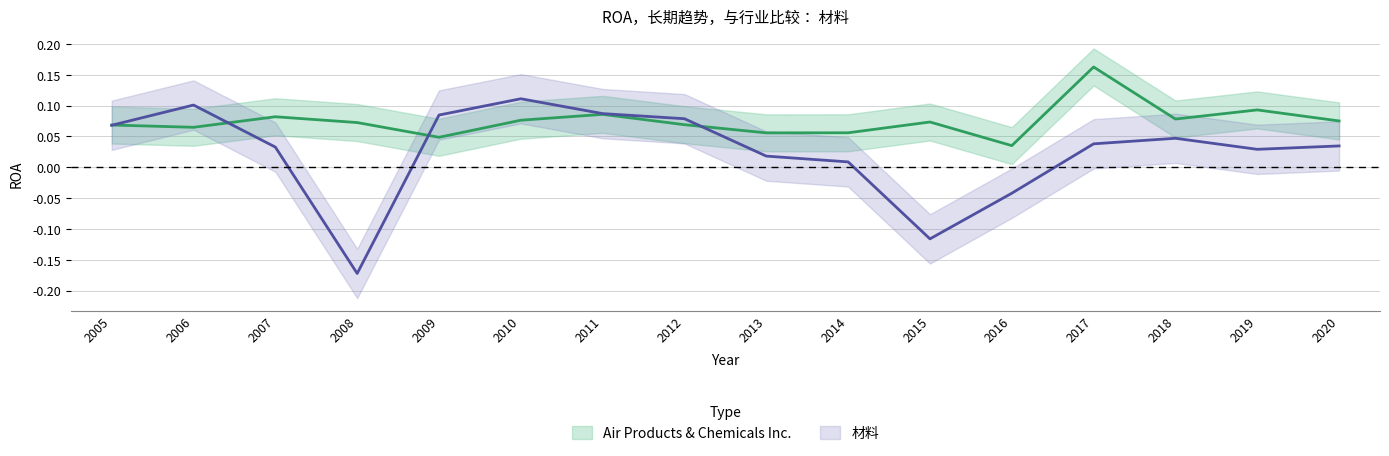

The 材料 series shows 0.0 at 2012. True or false?

False